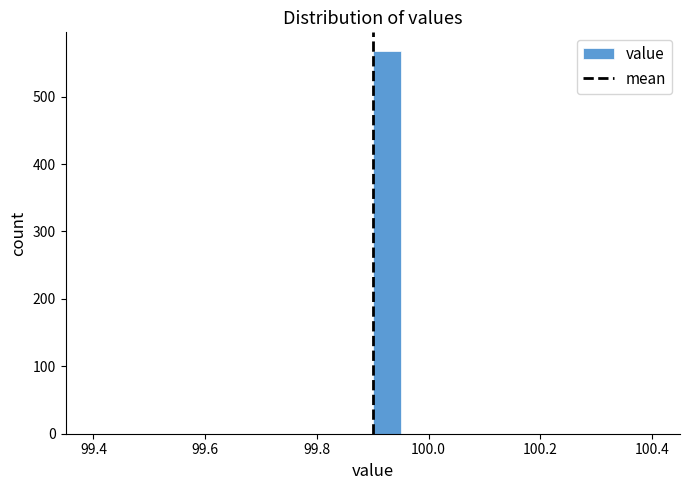

Around what value on the x-axis is the tallest bar? Give the approximate position of its centre, as read against the axis.

99.92